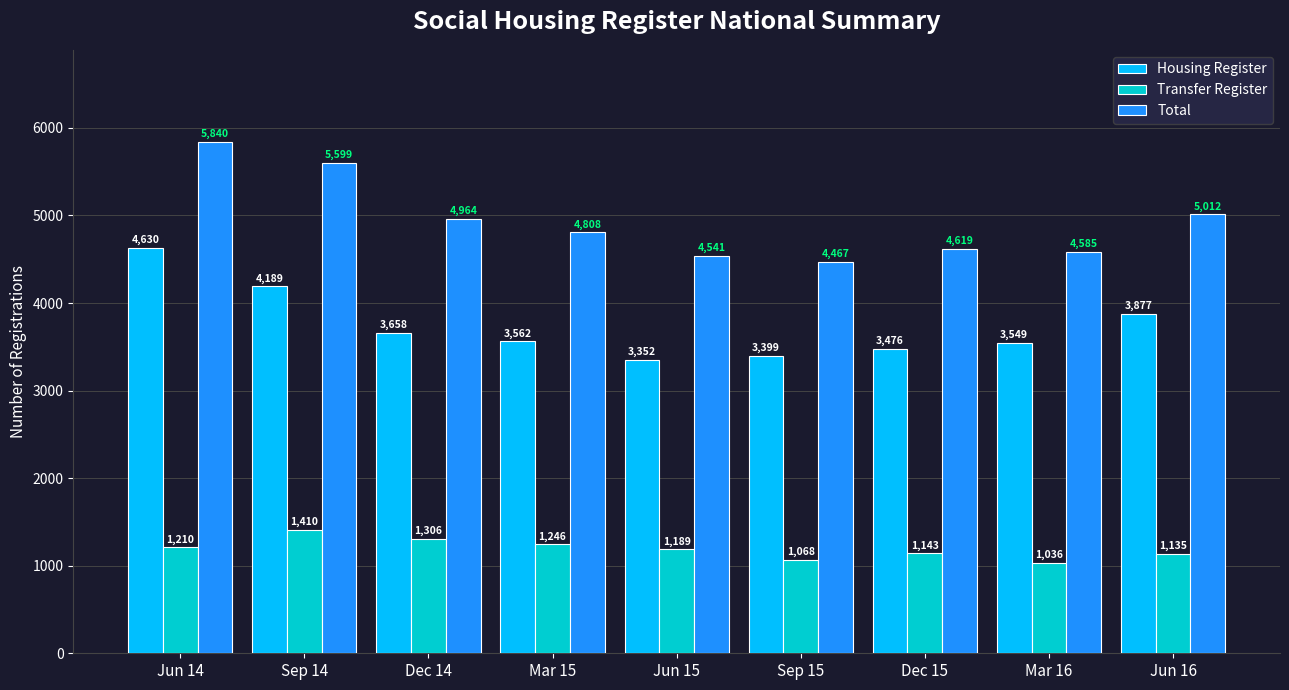

Rank the series at Jun 16 from lowest to highest value.

Transfer Register, Housing Register, Total